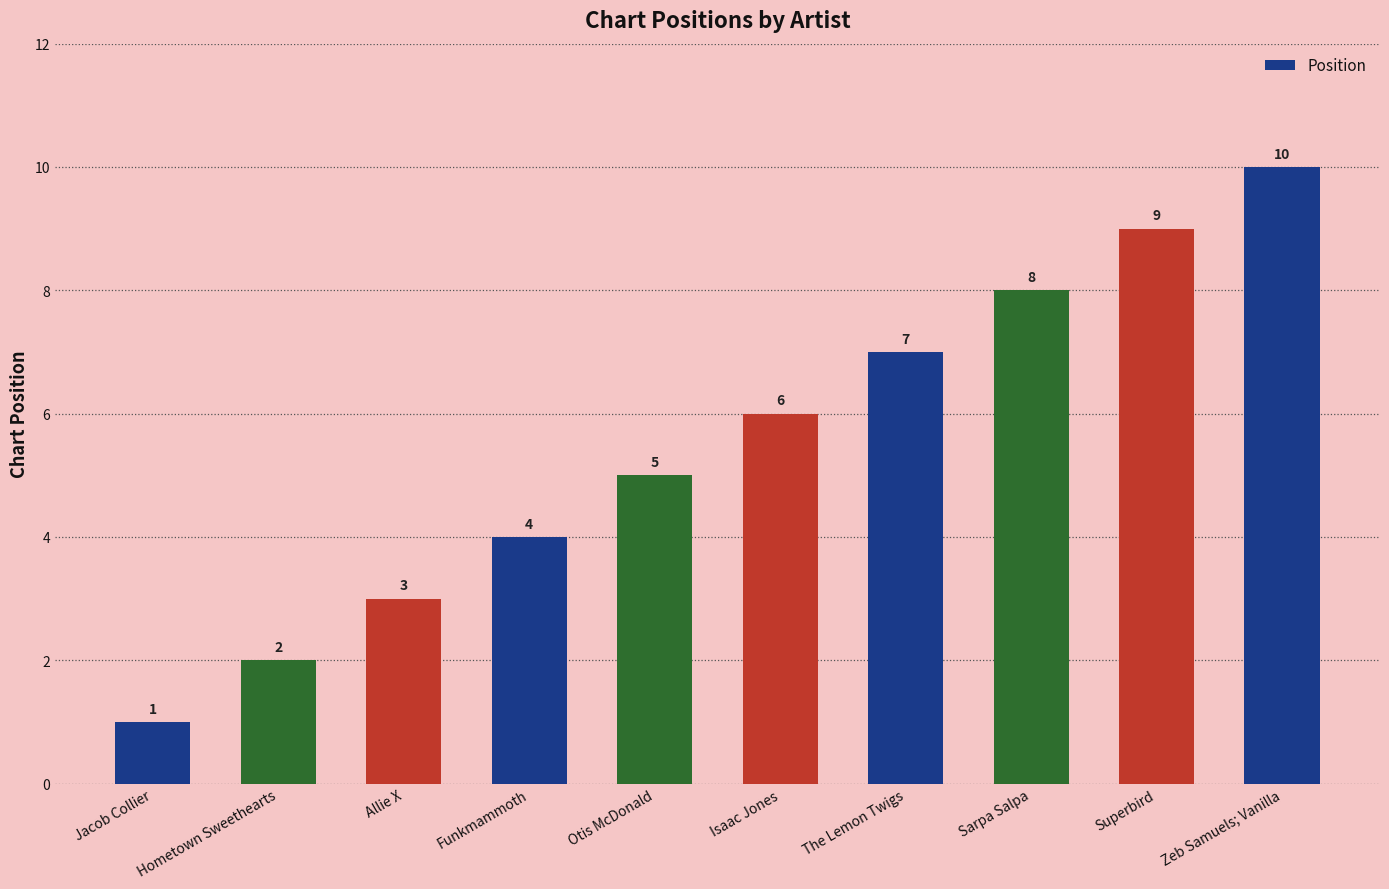

Reading left to right, what are all the values shown in this chart?

1	2	3	4	5	6	7	8	9	10